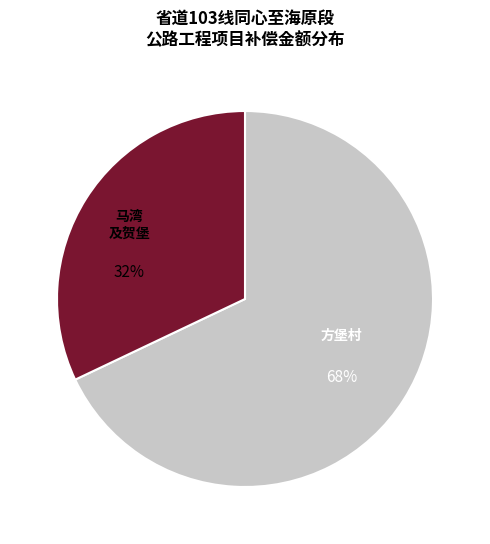

To the nearest percent, what is the difference between the largest and smallest slice percentages?

36%